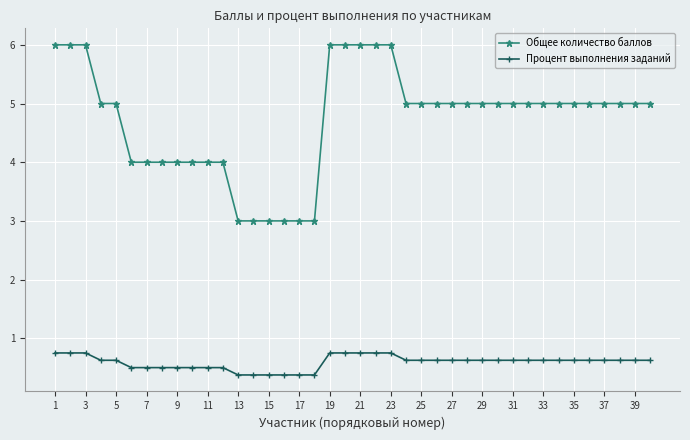

List the series in order of their overall mean, lowest first.

Процент выполнения заданий, Общее количество баллов